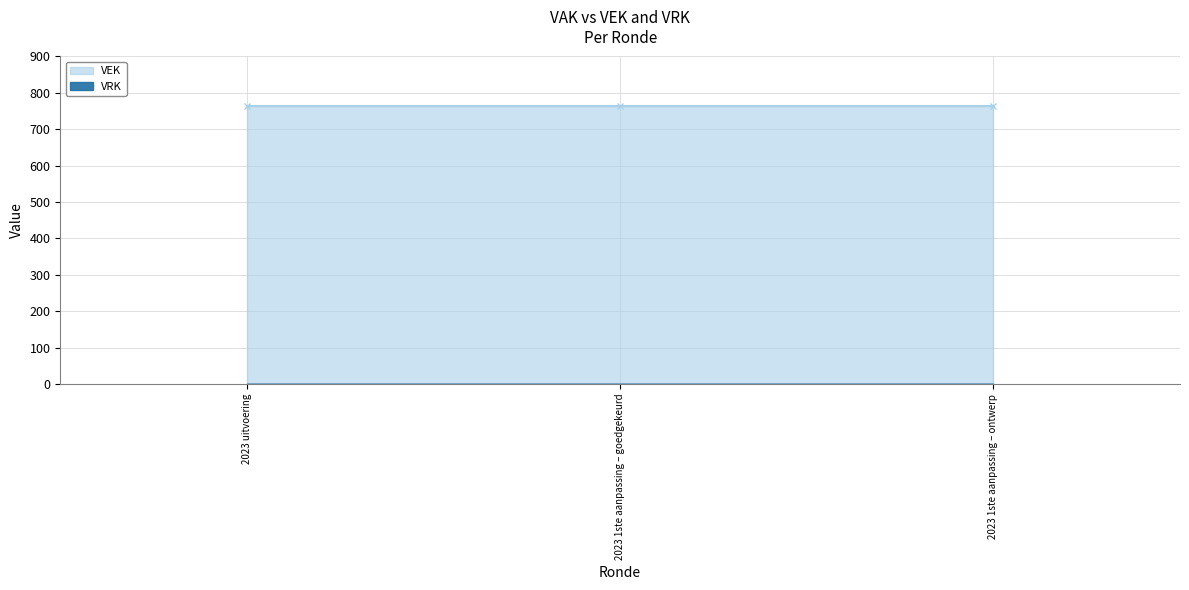

What is the label of the 1st point from the right?

2023 1ste aanpassing – ontwerp